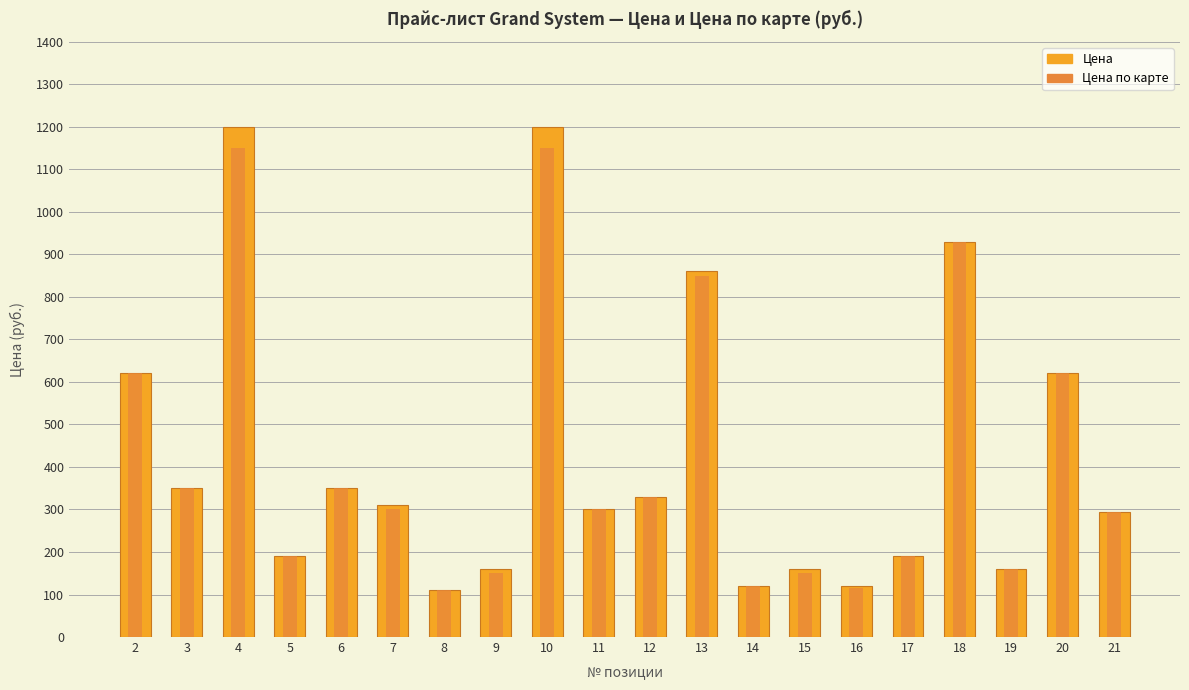

What is the difference between the second highest and minimum values in the Цена series?

1090